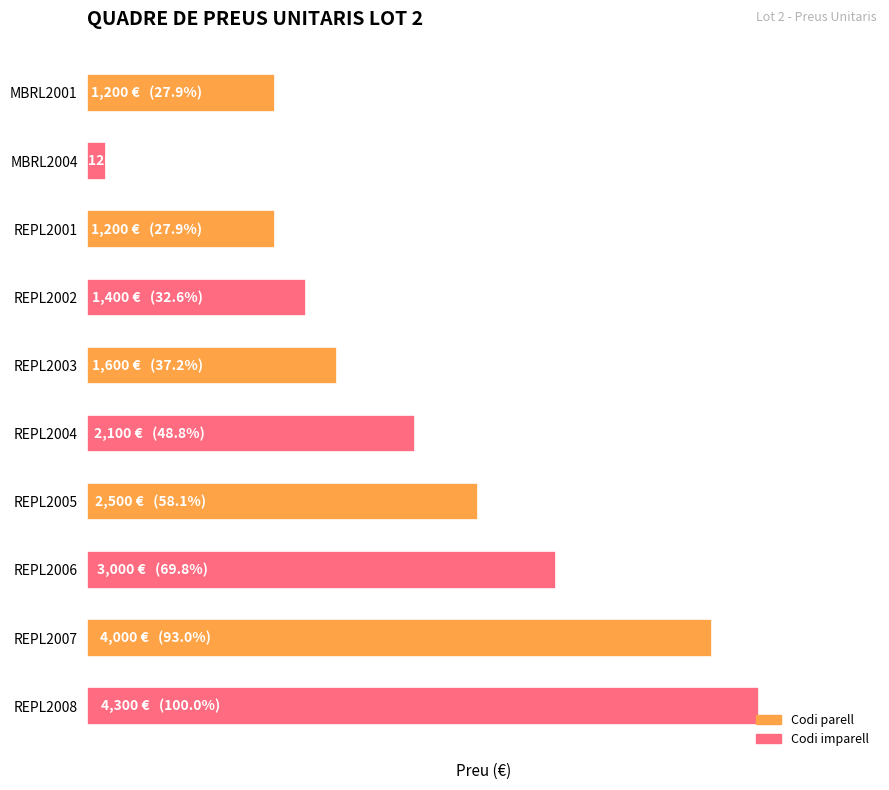

Are the bars horizontal?

Yes